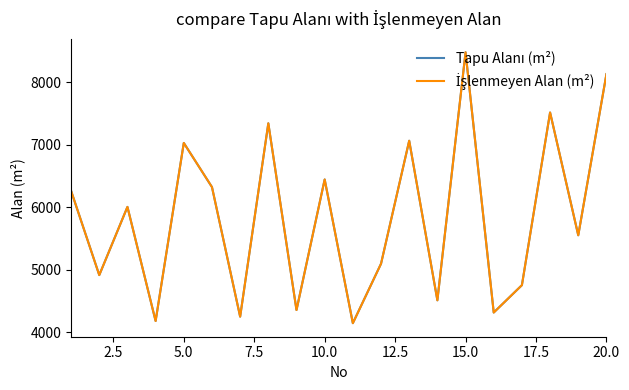

Does the chart have visible grid lines?

No